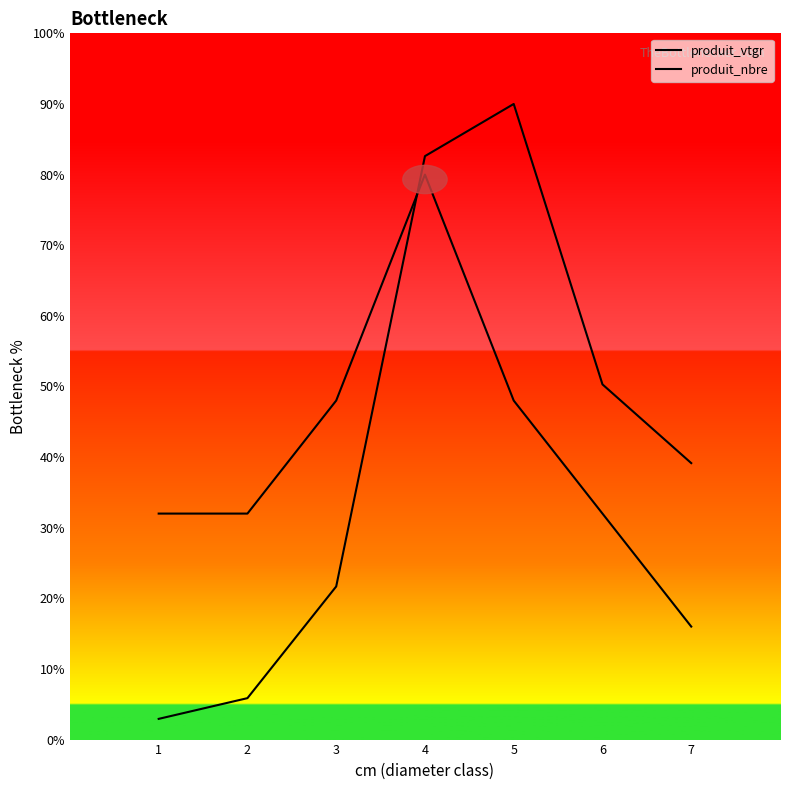

How many values in the produit_nbre series exceed 32?

3